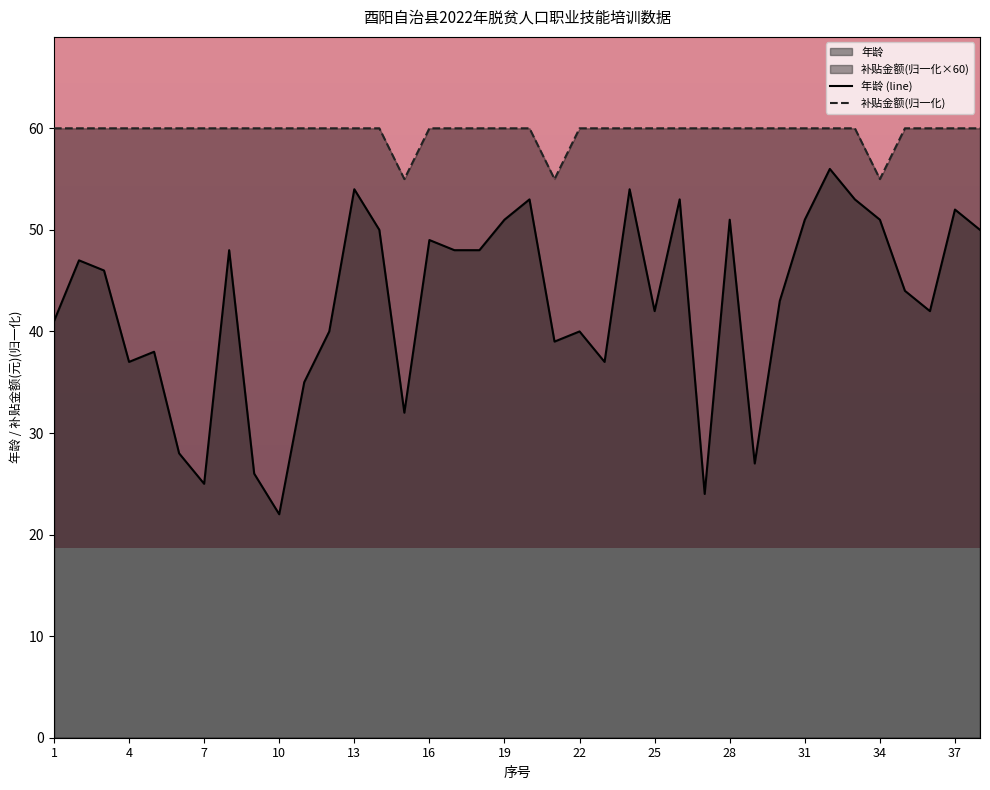

What is the minimum value for 年龄 (line)?

22